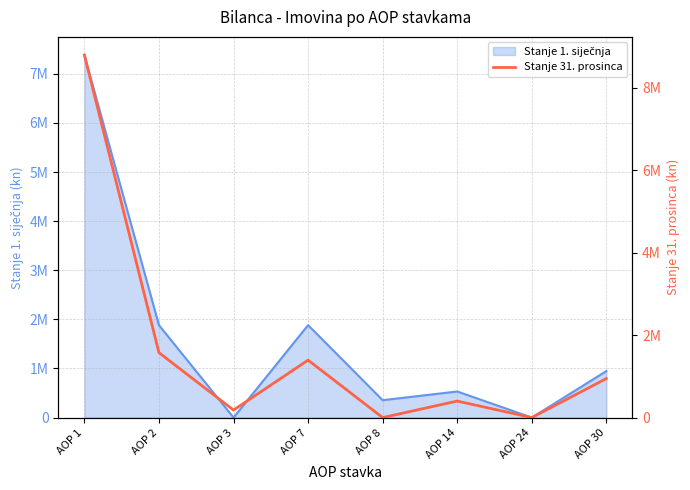

Rank the categories by value from lowest to highest.

AOP 8, AOP 24, AOP 3, AOP 14, AOP 30, AOP 7, AOP 2, AOP 1